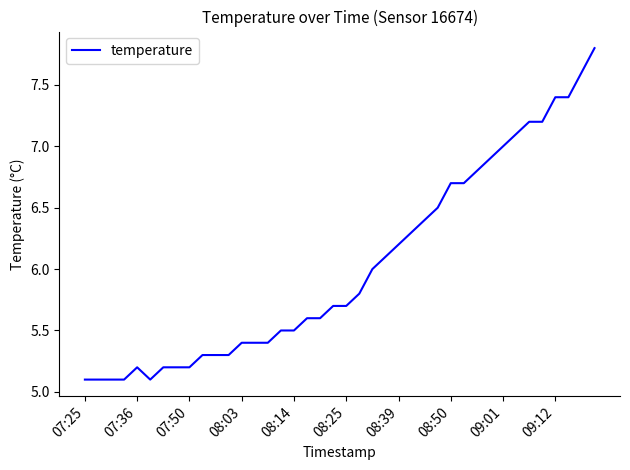

What is the sum of all values?

241.1